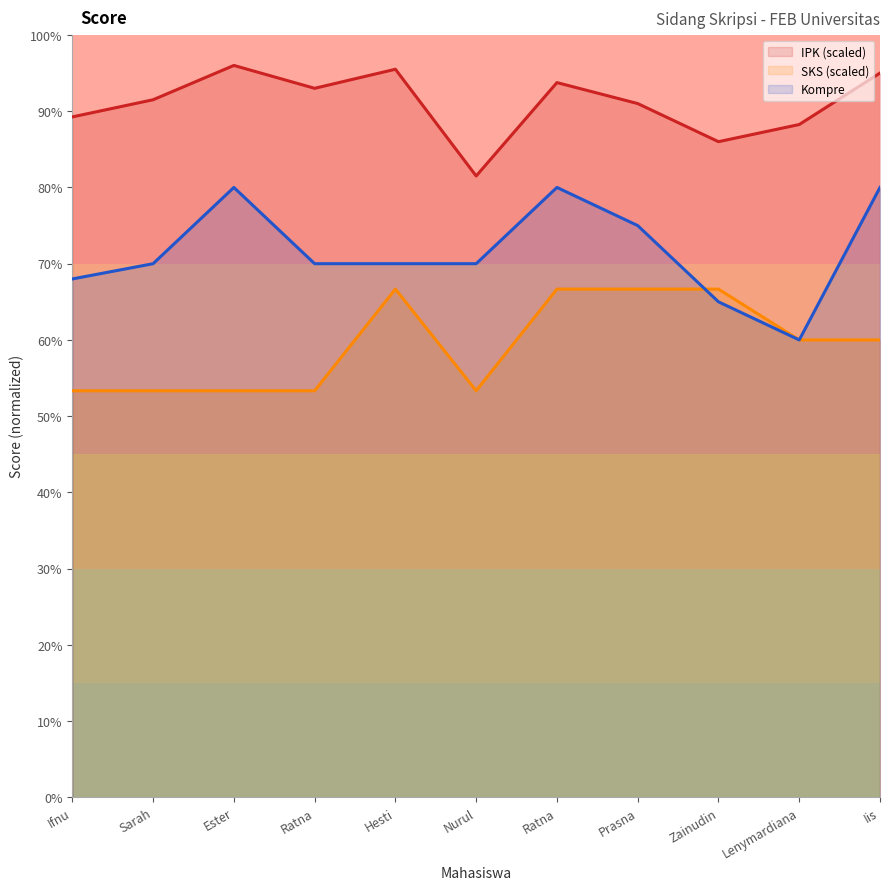

How many values in the SKS series exceed 60?

4